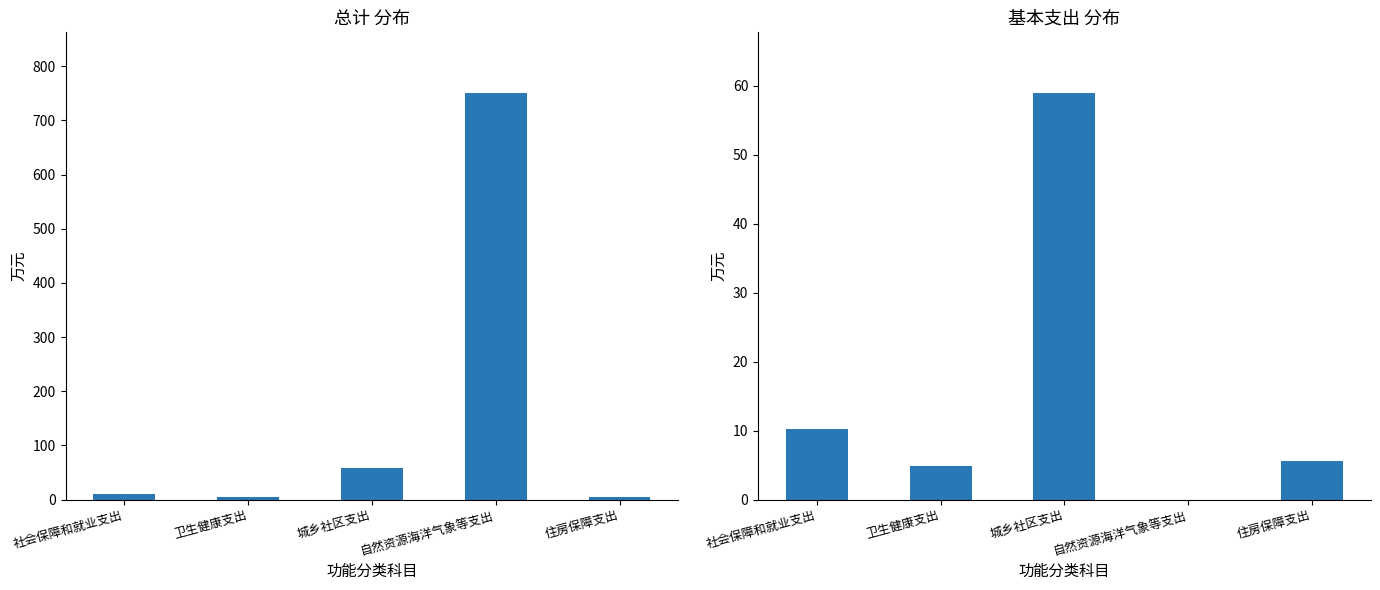

At which label is 总计 closest to 377?

城乡社区支出